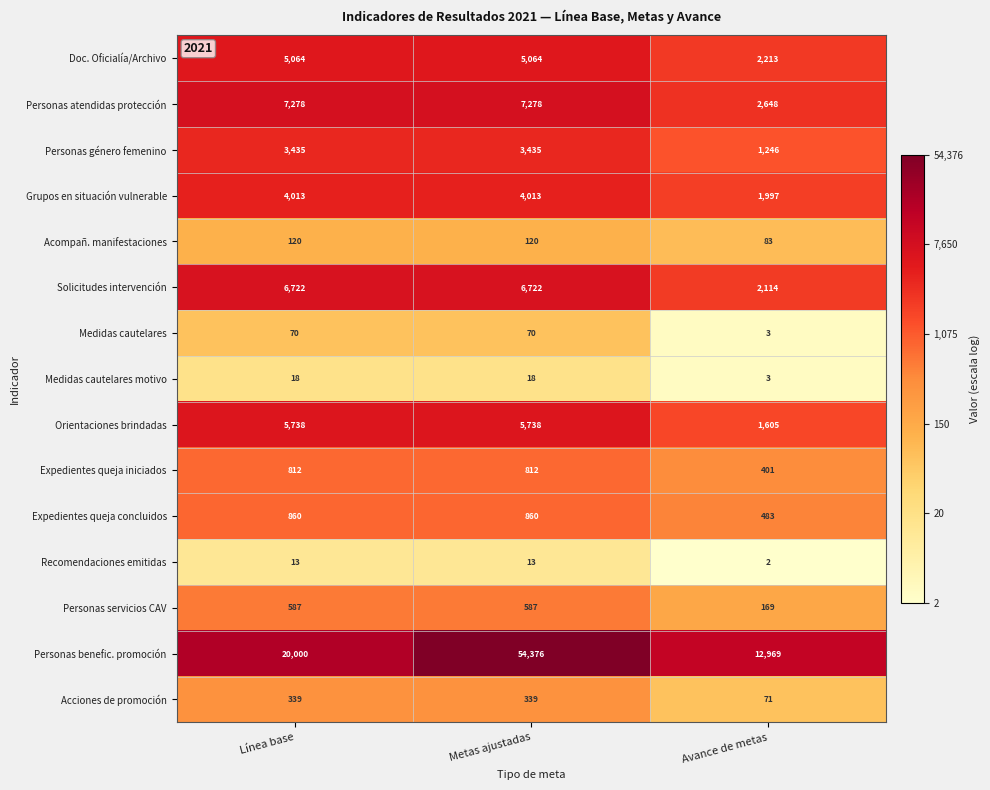

How many categories are shown in the chart?

3